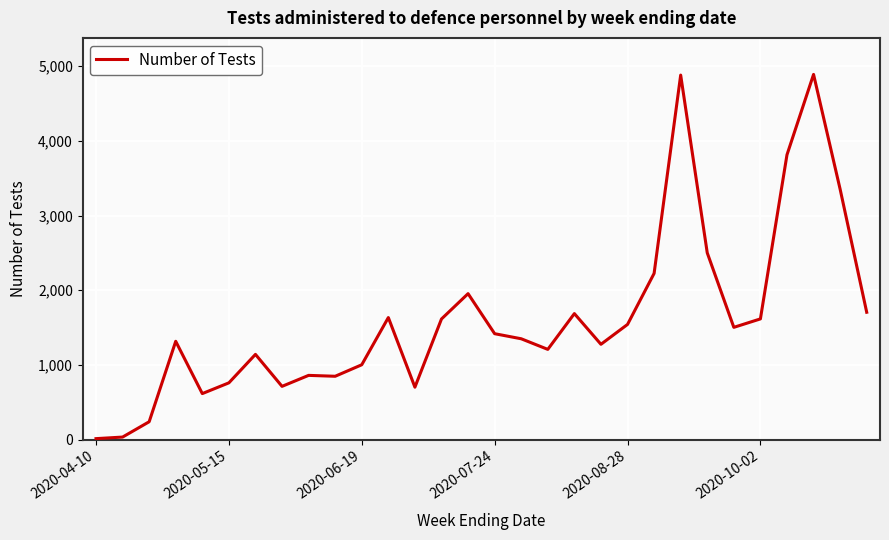

What is the greatest value displayed?

4890